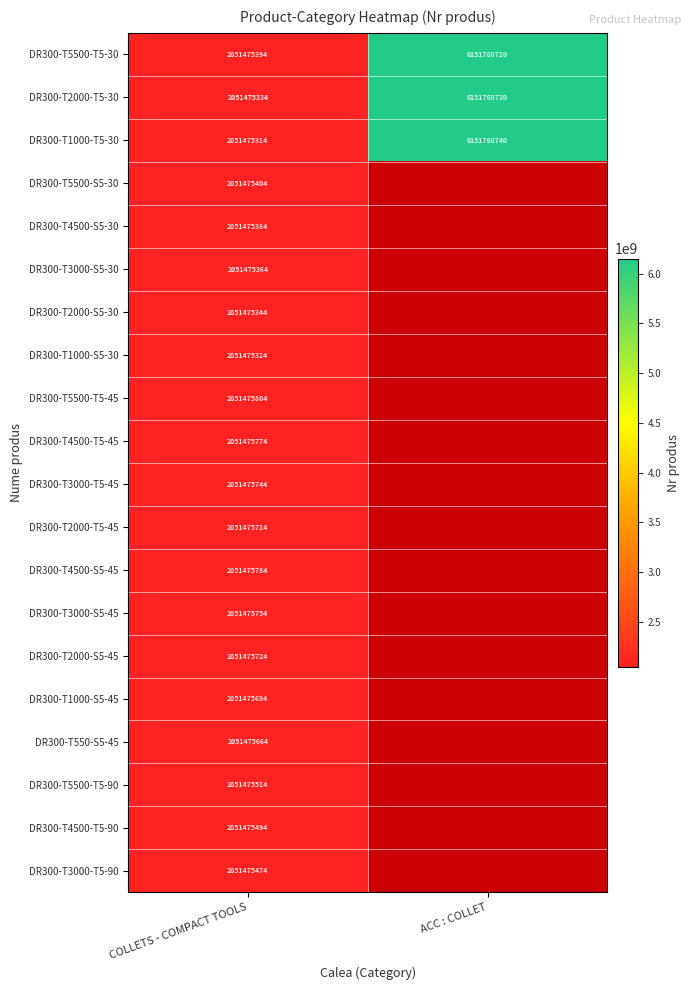

What is the total value across all series at COLLETS - COMPACT TOOLS?

41029511000